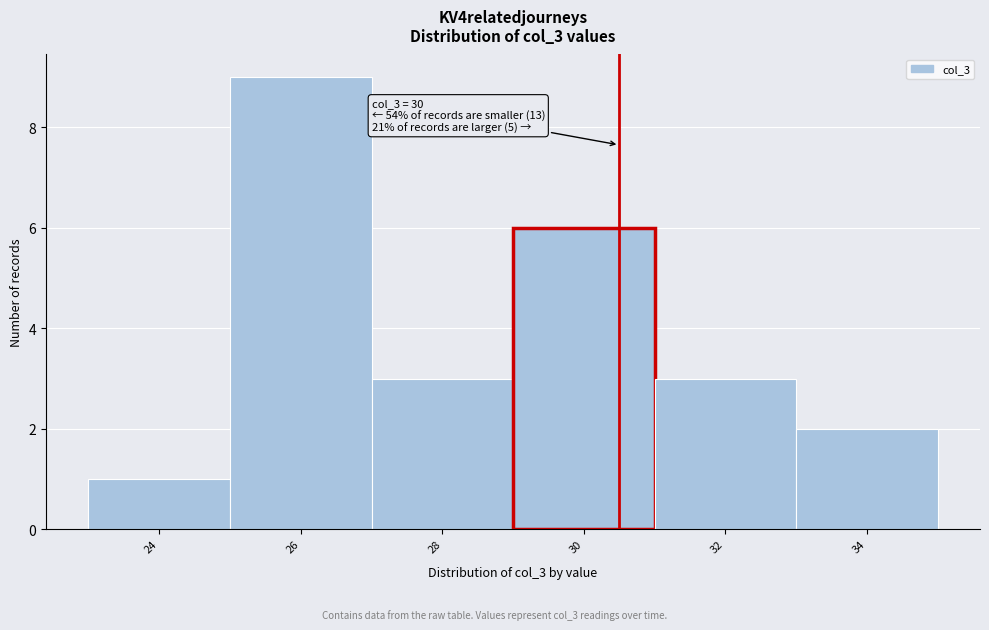

Reading right to left, extract all data points from this chart.

2	3	6	3	9	1